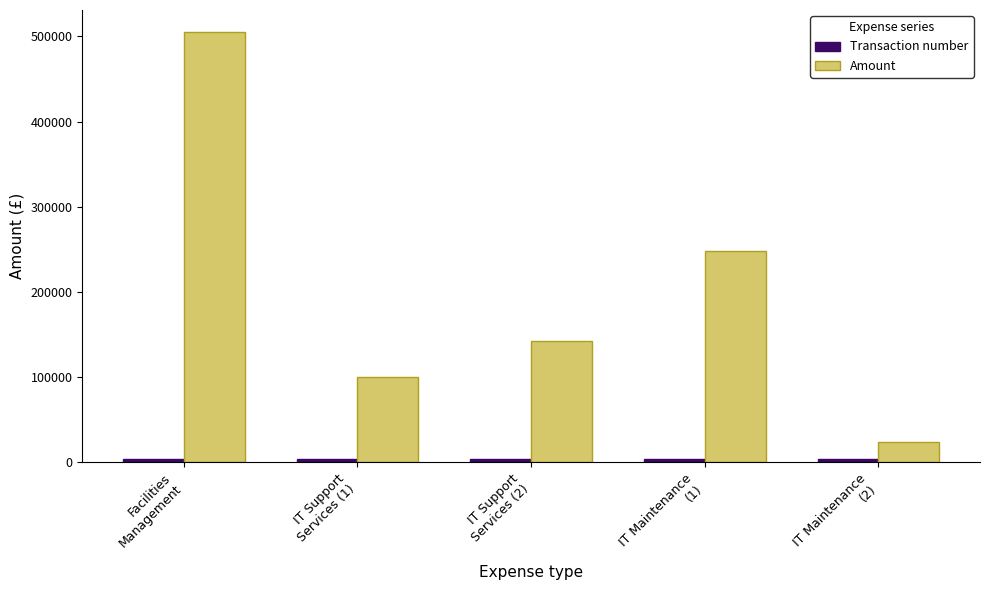

Which label corresponds to the largest value in the chart?

Facilities
Management